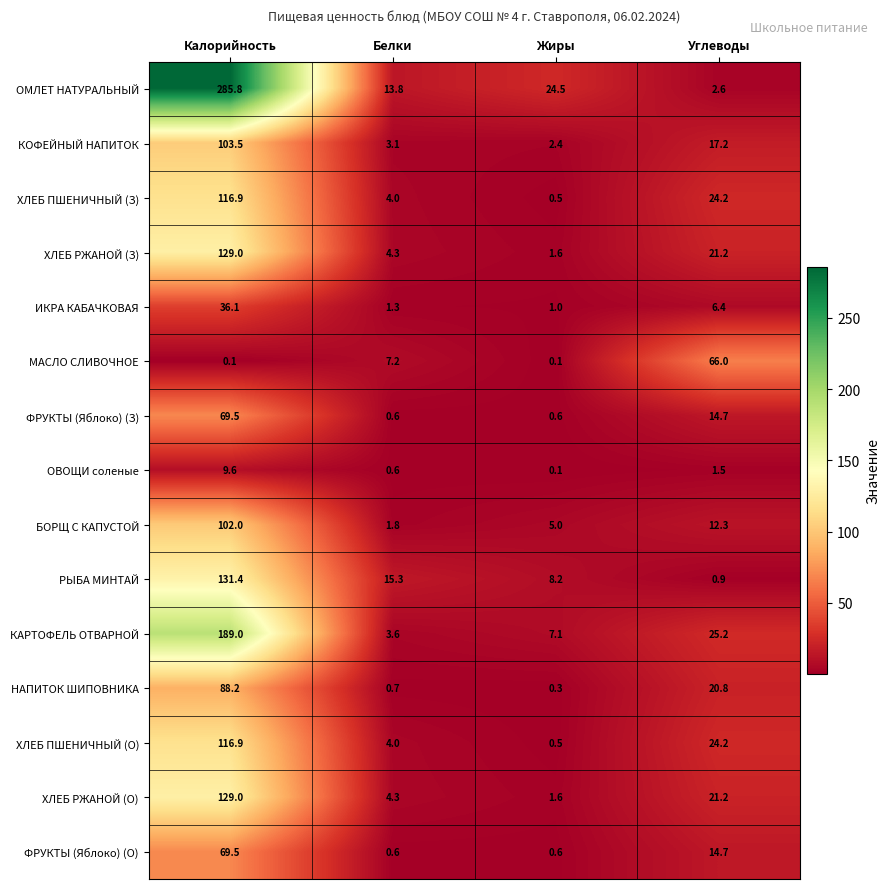

True or false: ХЛЕБ ПШЕНИЧНЫЙ (З) has a value of 4.0 at Белки.

True